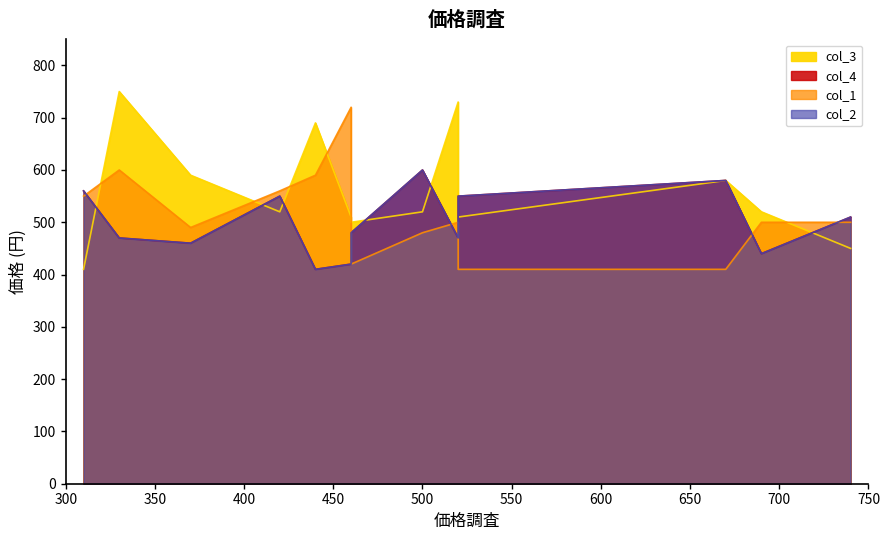

What is the difference between the col_1 values at 690 and 370?

10